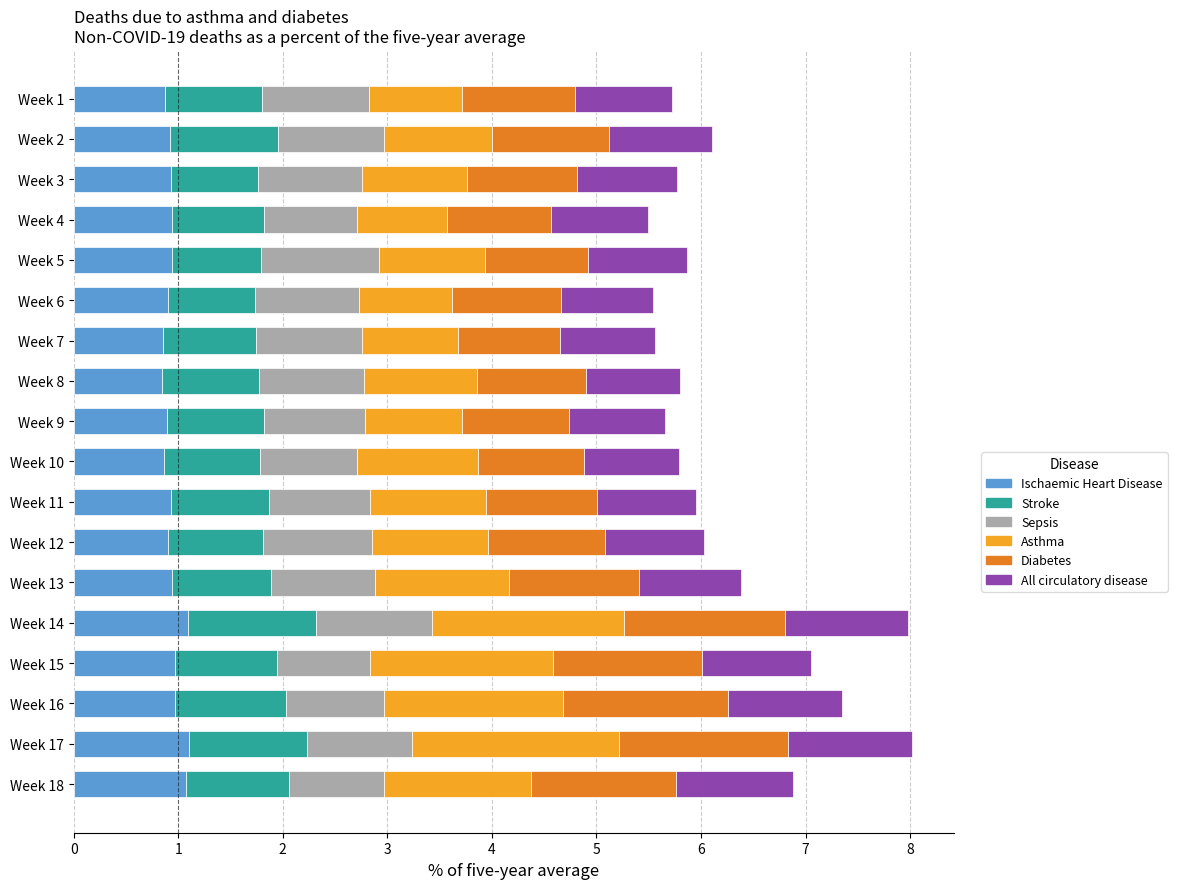

Read the Ischaemic Heart Disease value at Week 16.

1.0